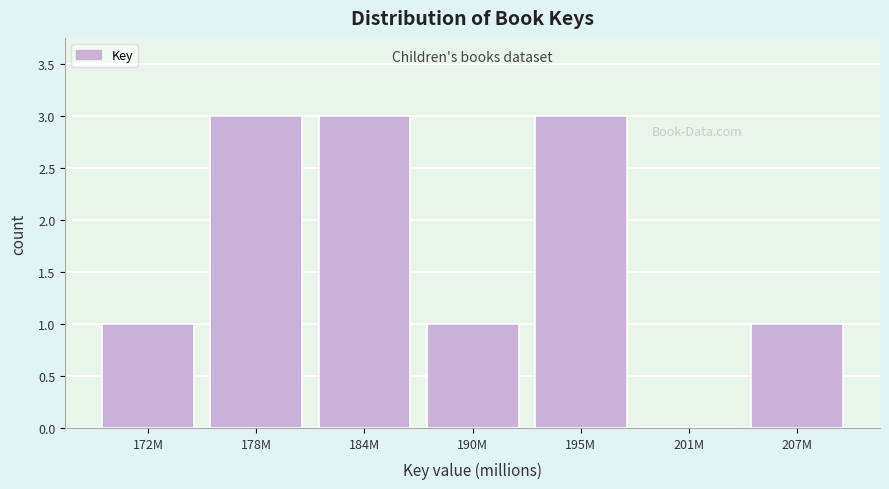

Reading left to right, transcribe all the data shown in this chart.

172M=1	178M=3	184M=3	190M=1	195M=3	201M=0	207M=1